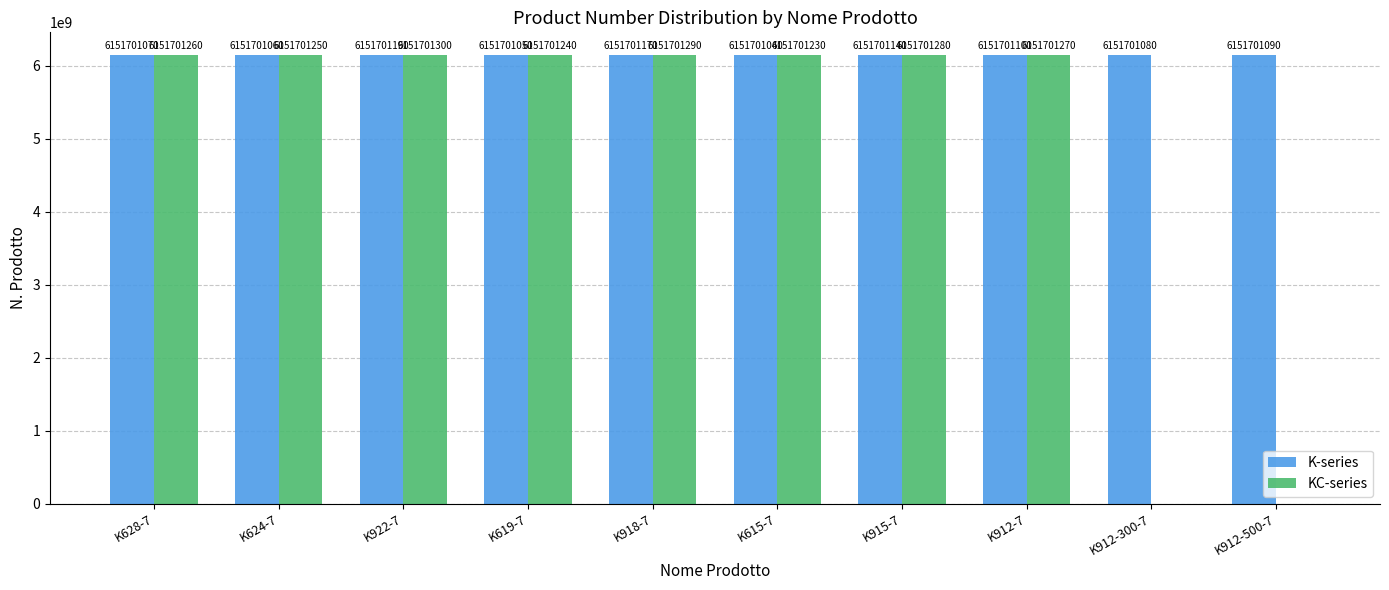

What is the maximum value for K-series?

6151701190